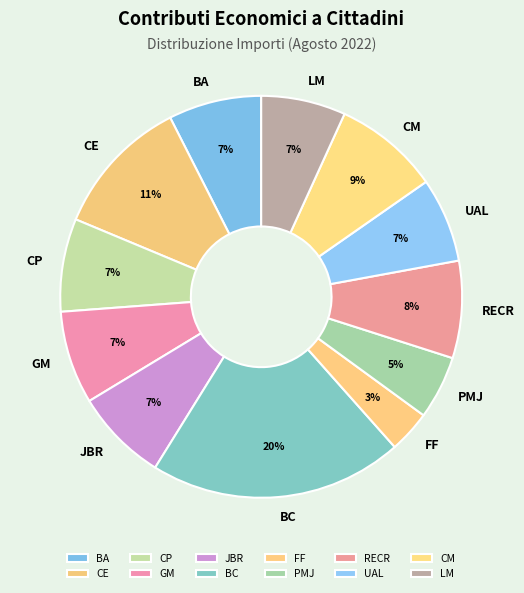

What is the largest slice in the pie chart?

BC